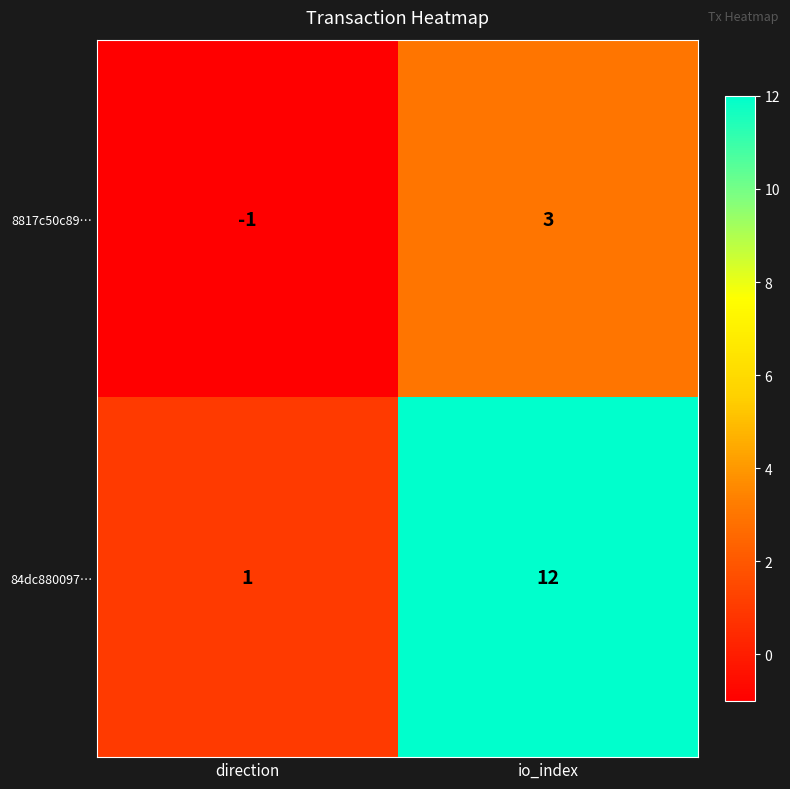

At direction, list the series in order from smallest to largest.

8817c50c89…, 84dc880097…